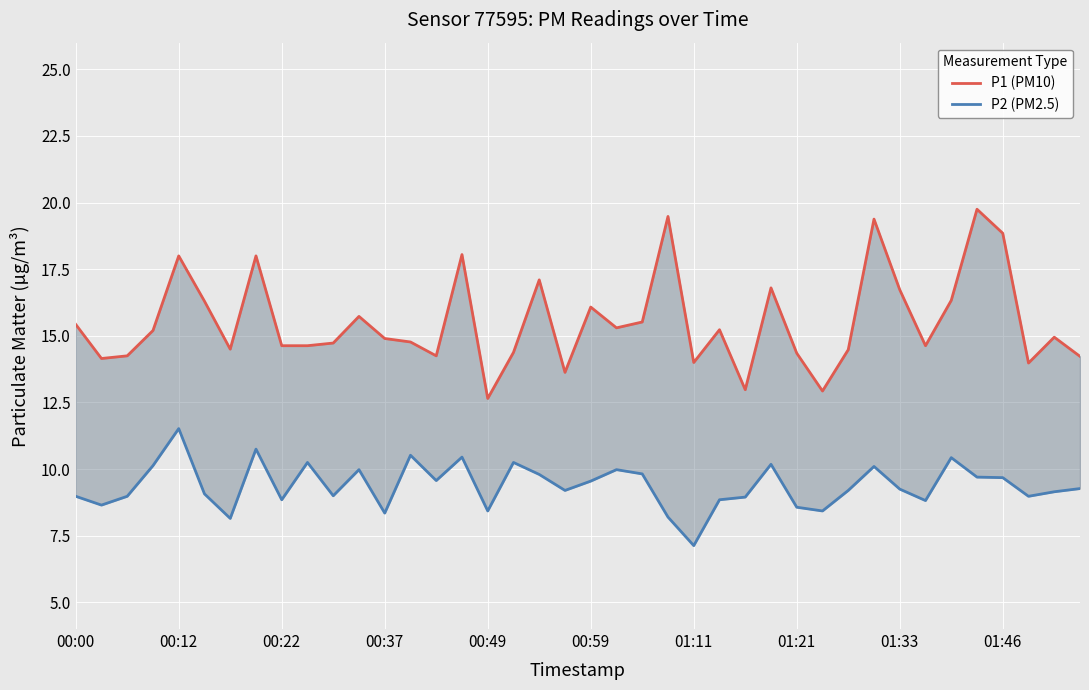

How many interior local valleys does the P2 (PM2.5) series have?

12